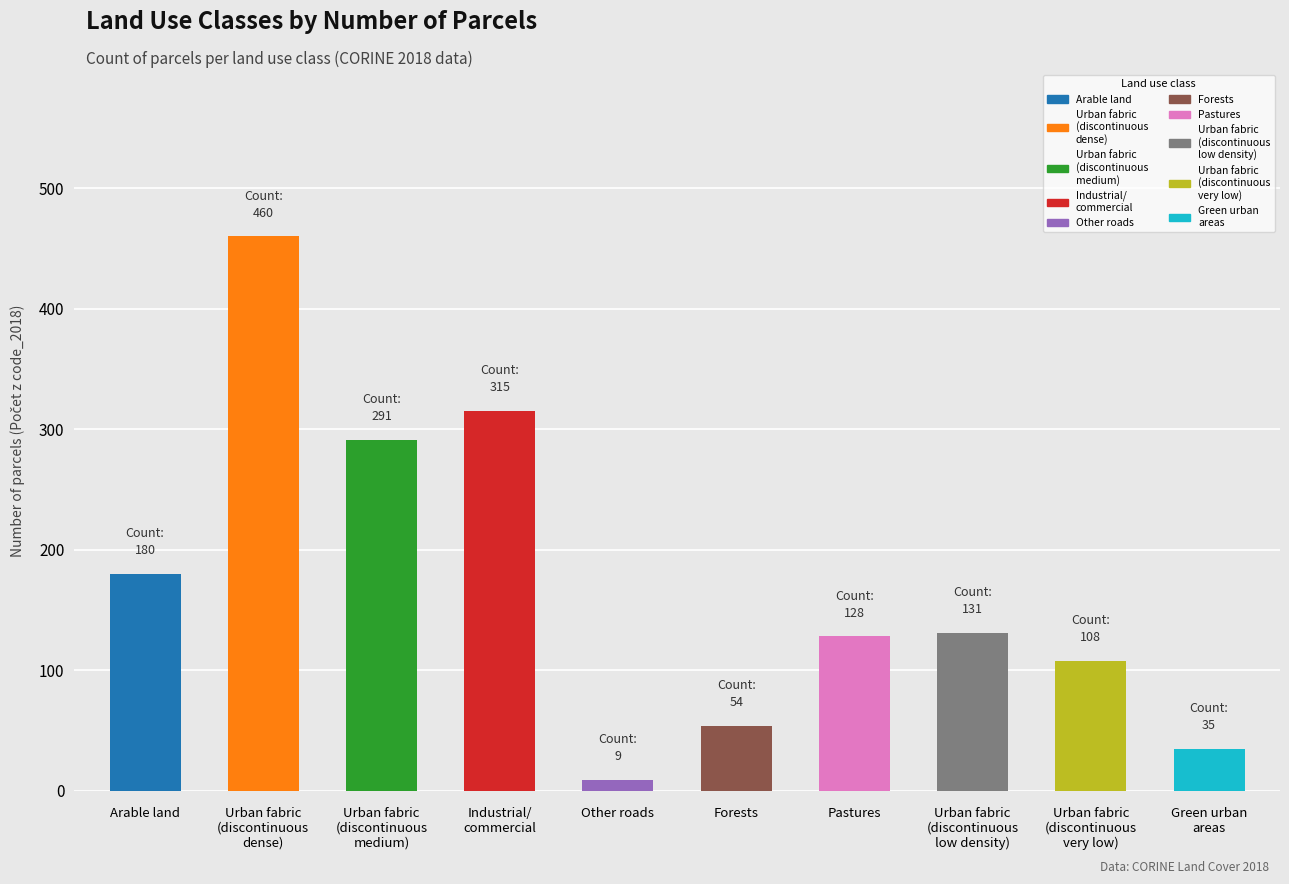

Which has a higher value, Pastures or Other roads?

Pastures